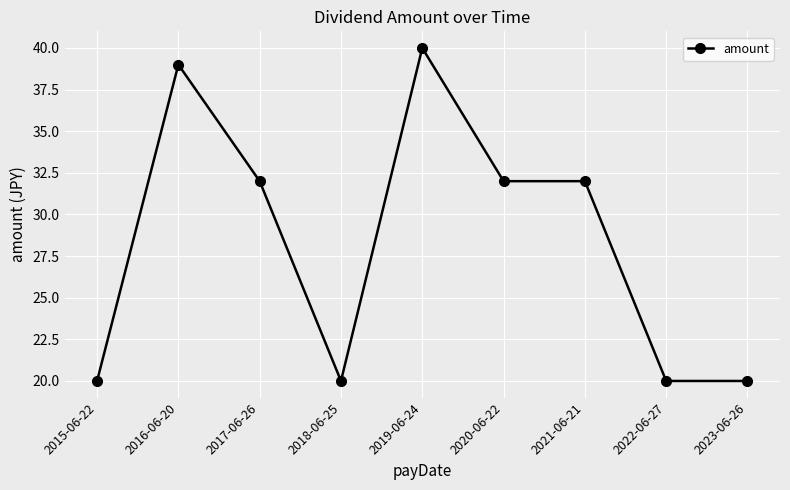

At which category does the data reach its first local valley?

2018-06-25